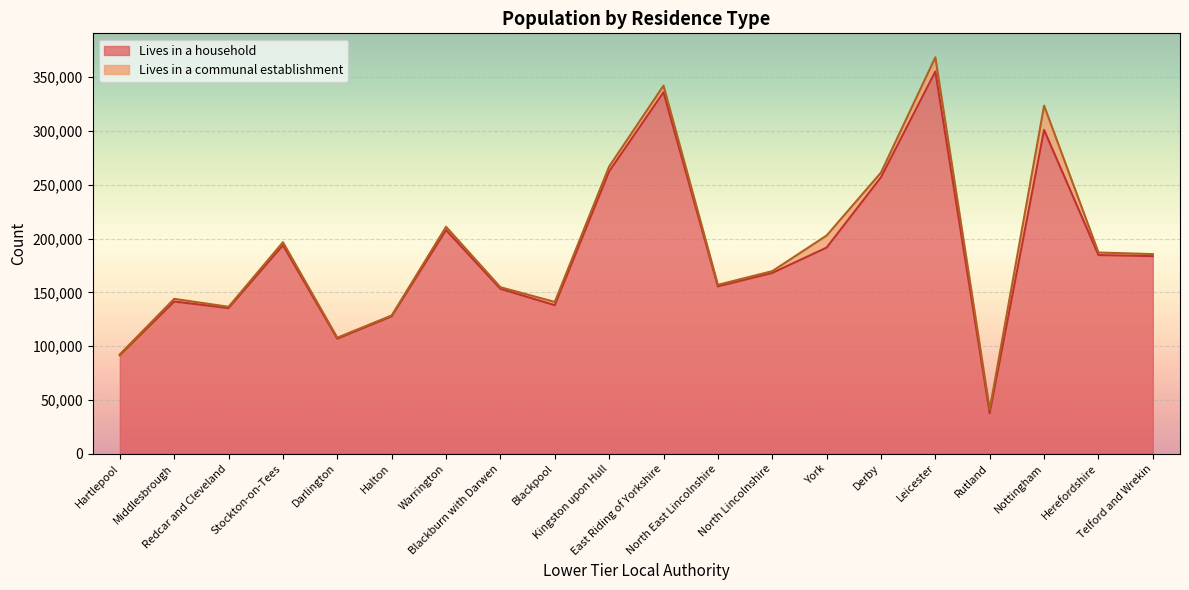

Which label corresponds to the largest value in the chart?

Leicester